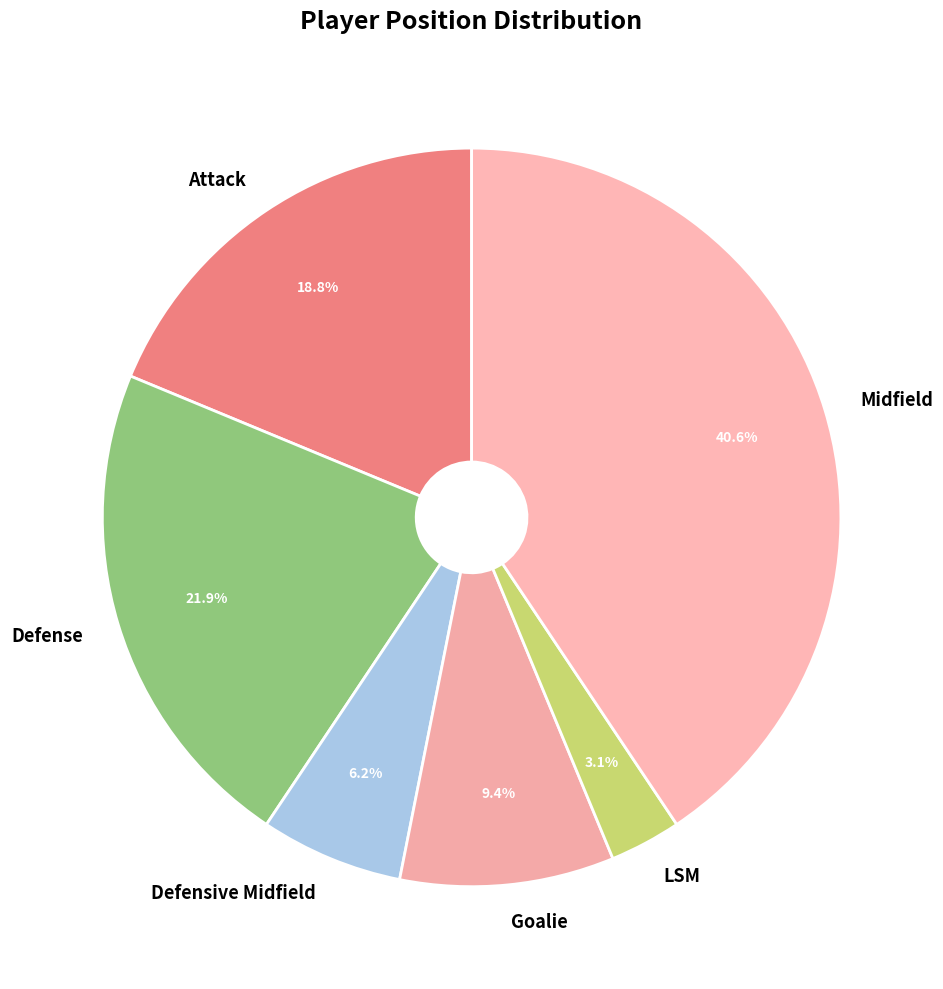

Count the number of slices in the pie.

6